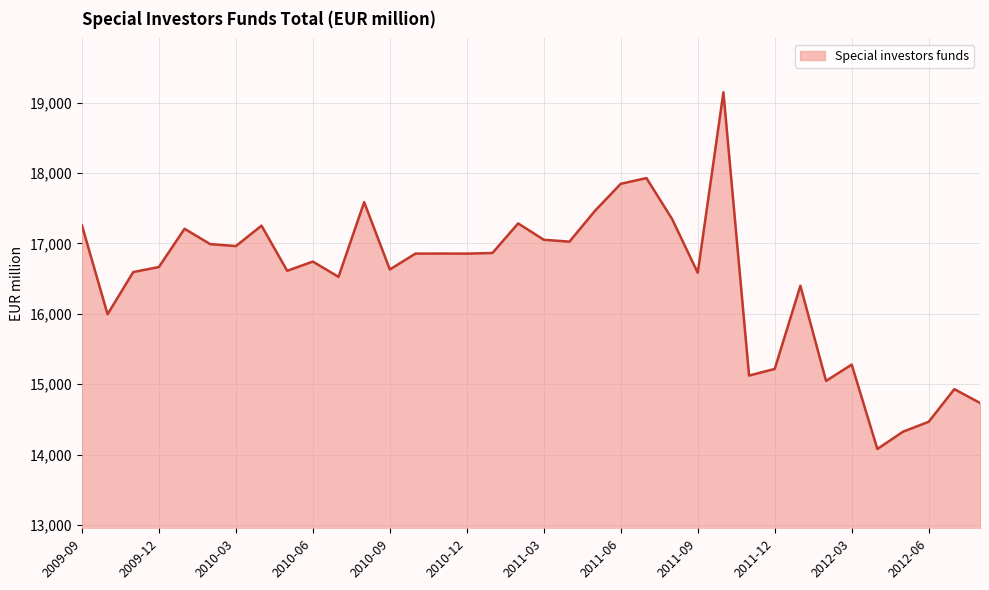

What is the smallest value displayed?

14079